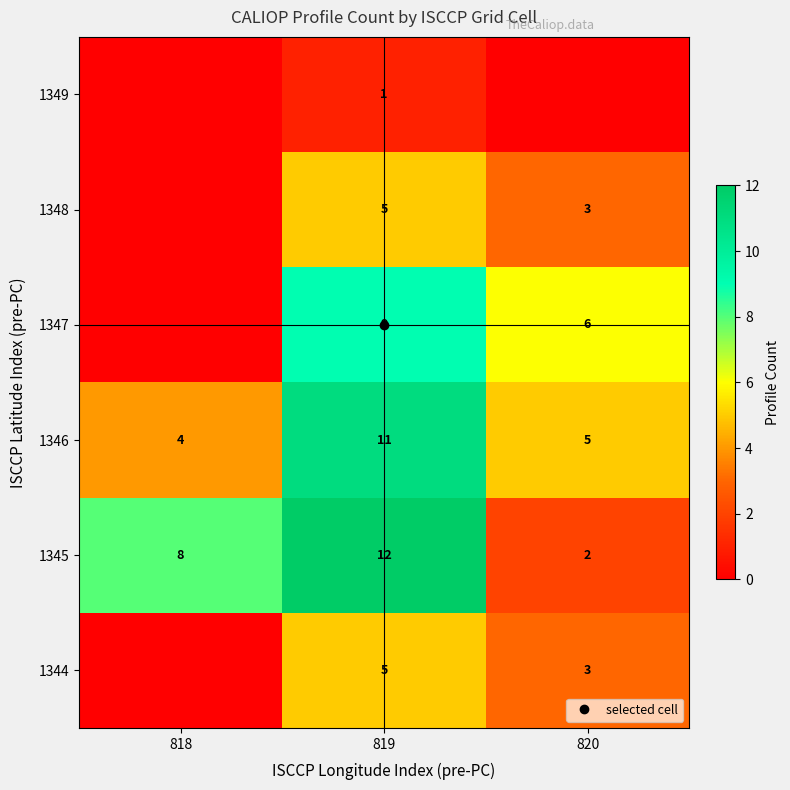

At which label does 1345 first exceed 8?

819